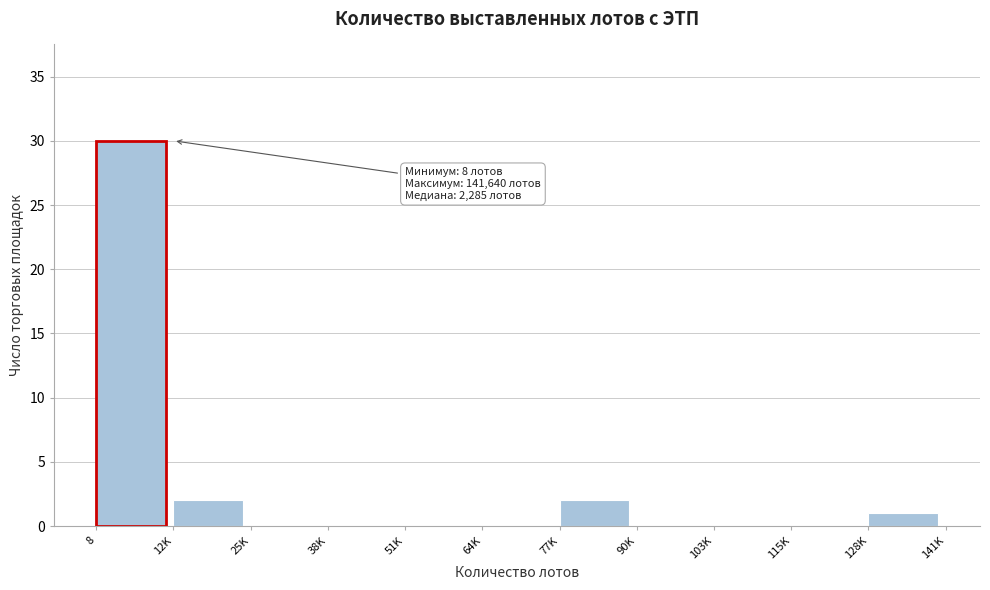

Reading left to right, list all the values displayed in this chart.

8=30	12K=2	25K=0	38K=0	51K=0	64K=0	77K=2	90K=0	103K=0	115K=0	128K=1